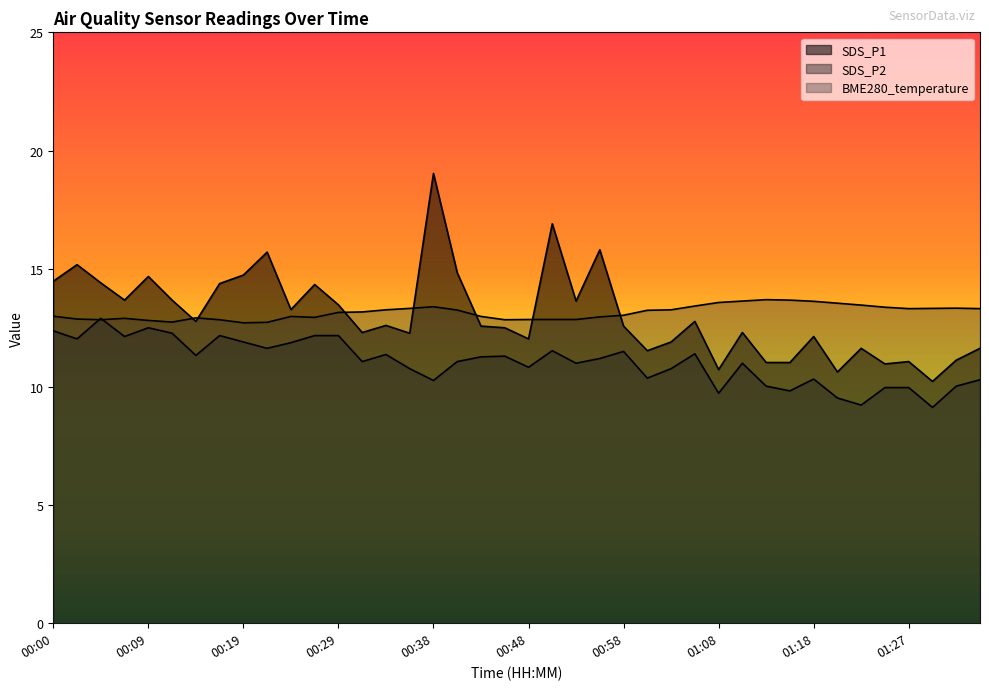

True or false: SDS_P2 has a value of 2.5 at 00:21.

False